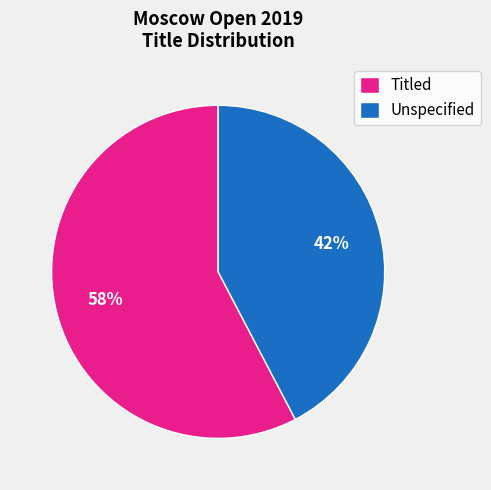

Combined, do Unspecified and Titled account for over 50%?

Yes